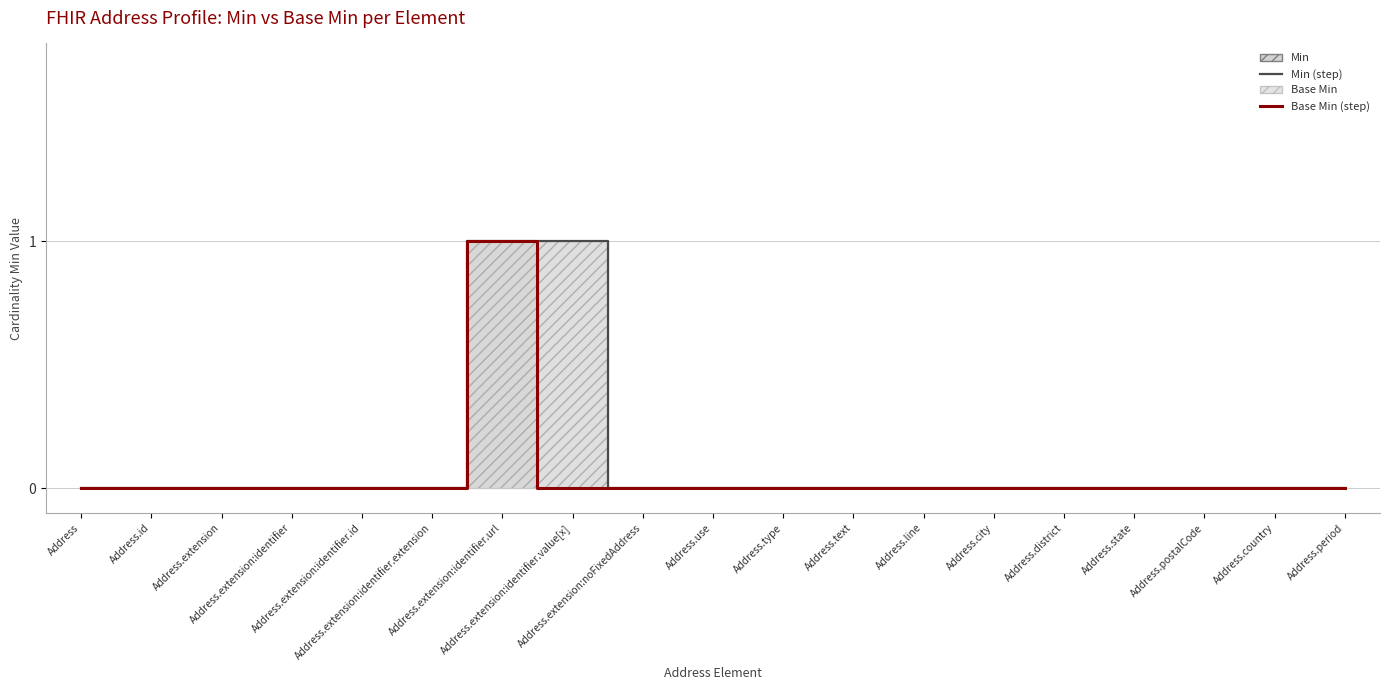

Reading right to left, what are all the values shown in this chart?

Min (cardinality): 0	0	0	0	0	0	0	0	0	0	0	1	1	0	0	0	0	0	0
Base Min (cardinality): 0	0	0	0	0	0	0	0	0	0	0	0	1	0	0	0	0	0	0